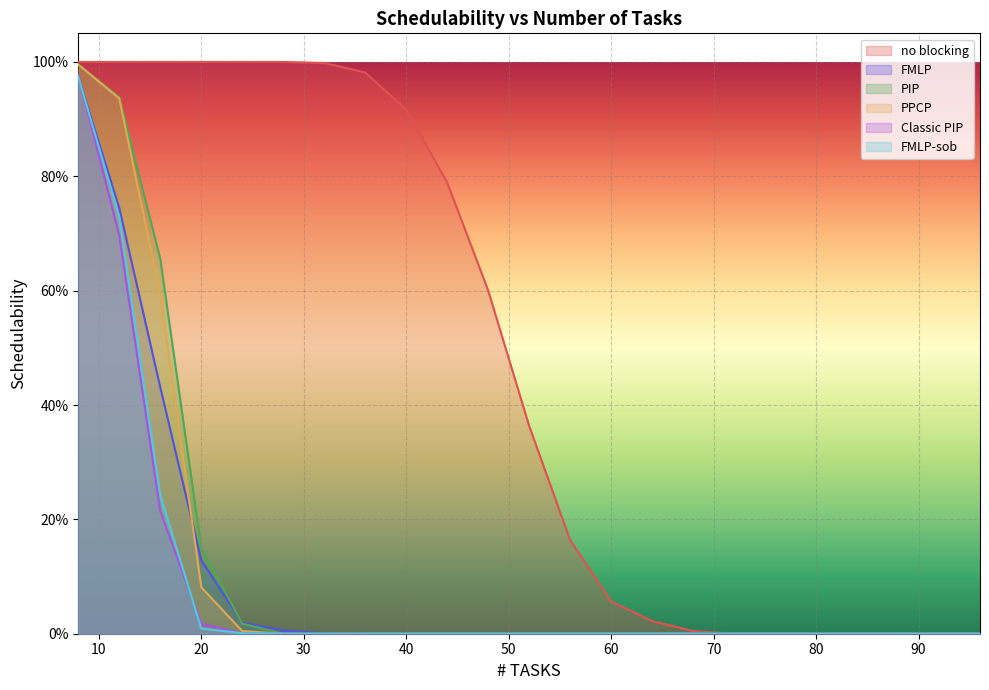

True or false: PIP and no blocking intersect in this chart.

False